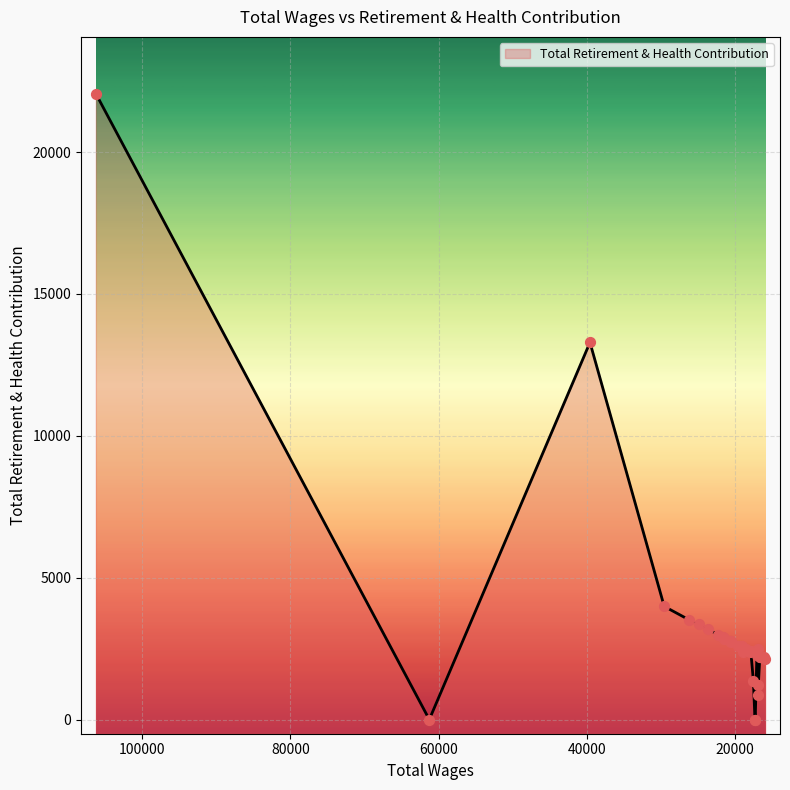

What is the ratio of the value at 23562.0 to the value at 19548.0?

1.2